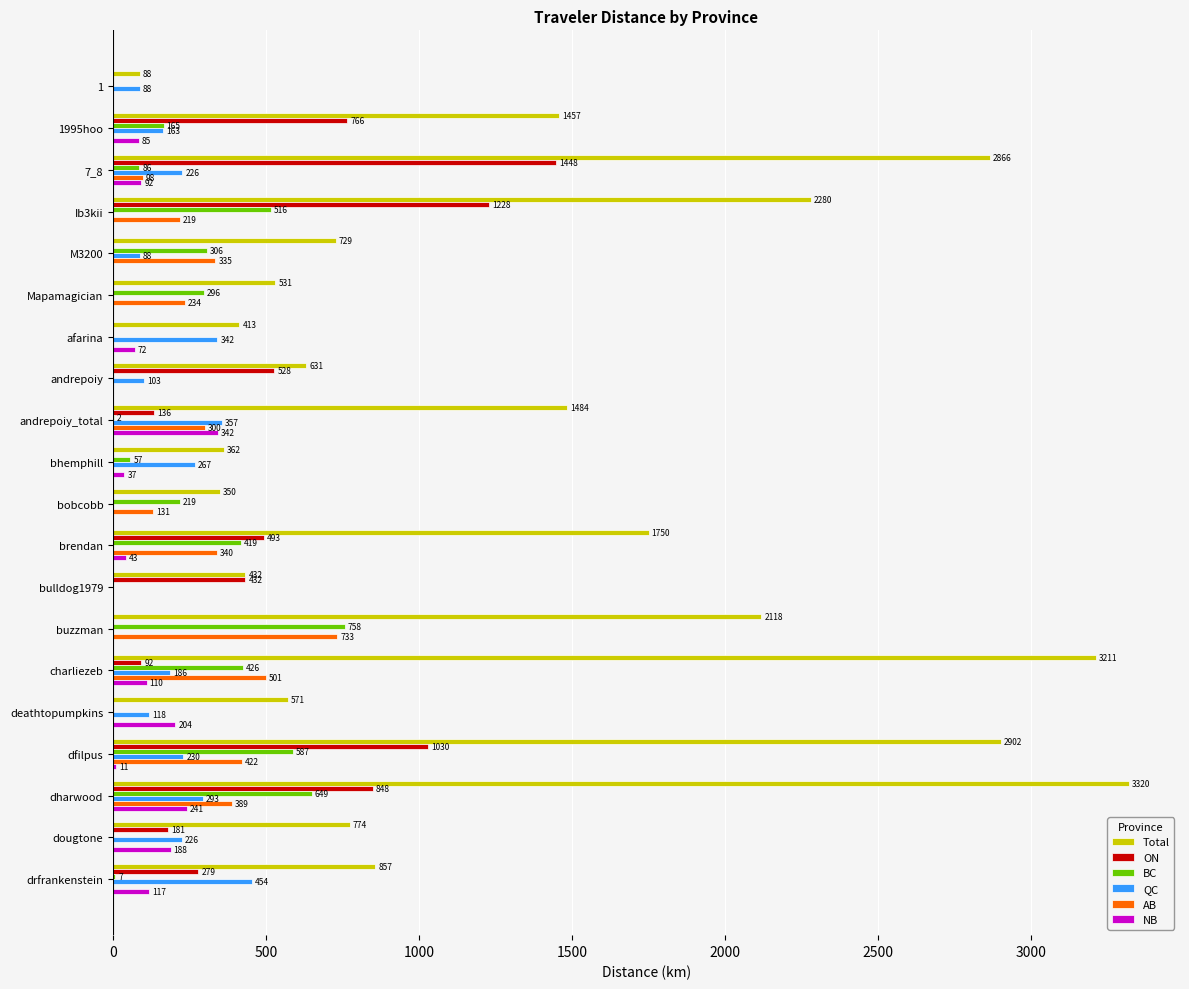

Which series has the largest total across all categories?

Total